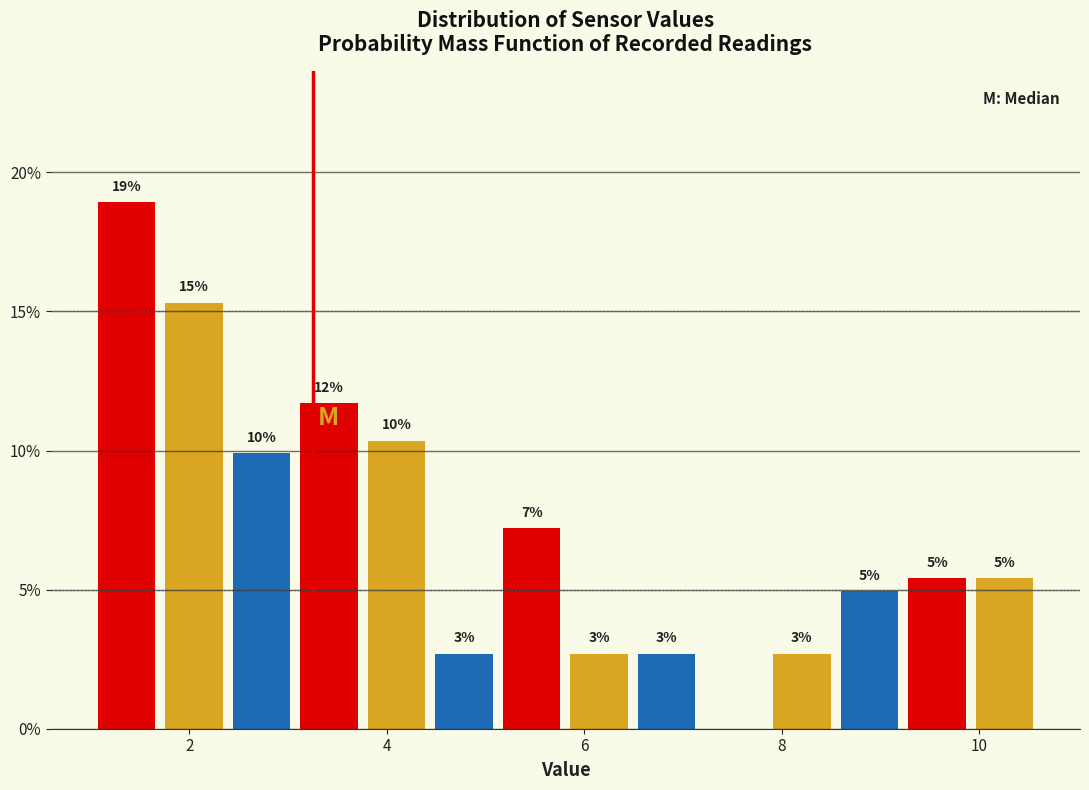

Read against the x-axis, roughly where is the centre of the tallest bar?

1.4